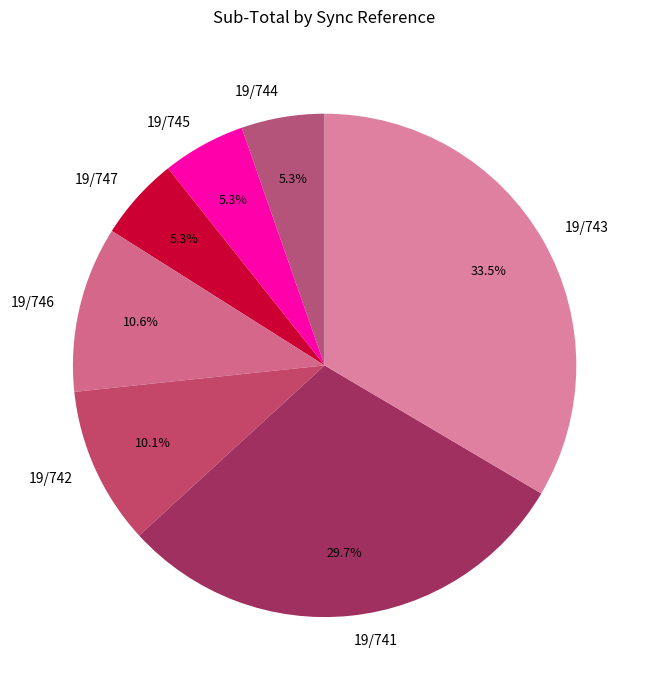

Does 19/746 represent more than half of the total?

No